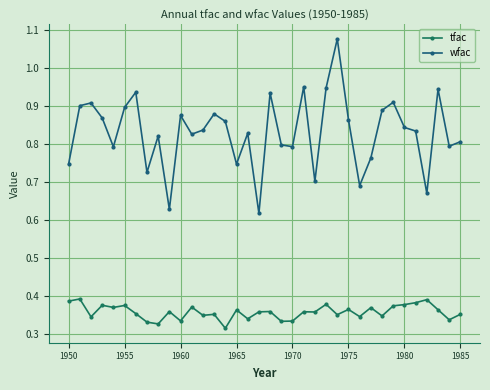

Which series has the largest total across all categories?

wfac